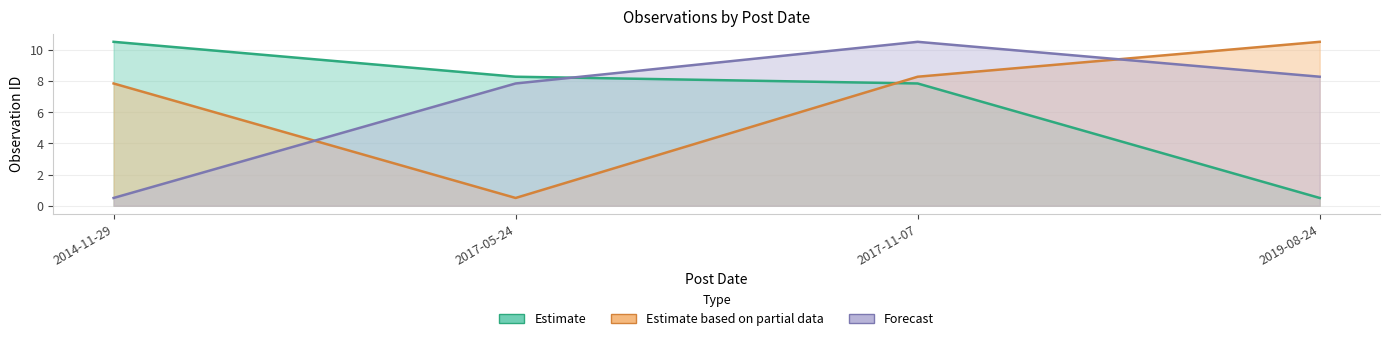

What is the sum of the Estimate based on partial data values at 2017-05-24 and 2017-11-07?

8.8